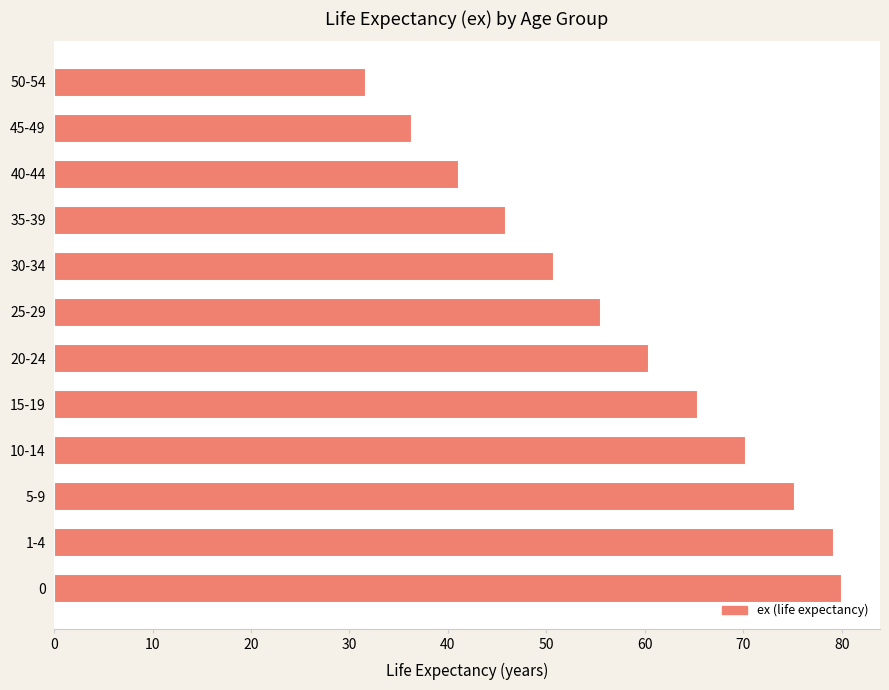

What is the ratio of the value at 30-34 to the value at 35-39?

1.1